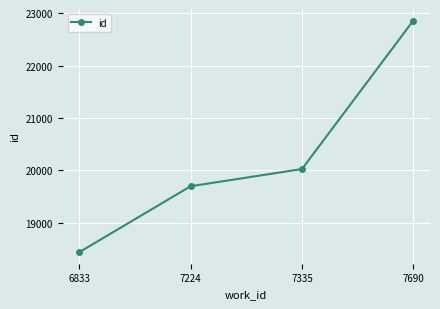

List the labels in order of value, smallest first.

6833, 7224, 7335, 7690